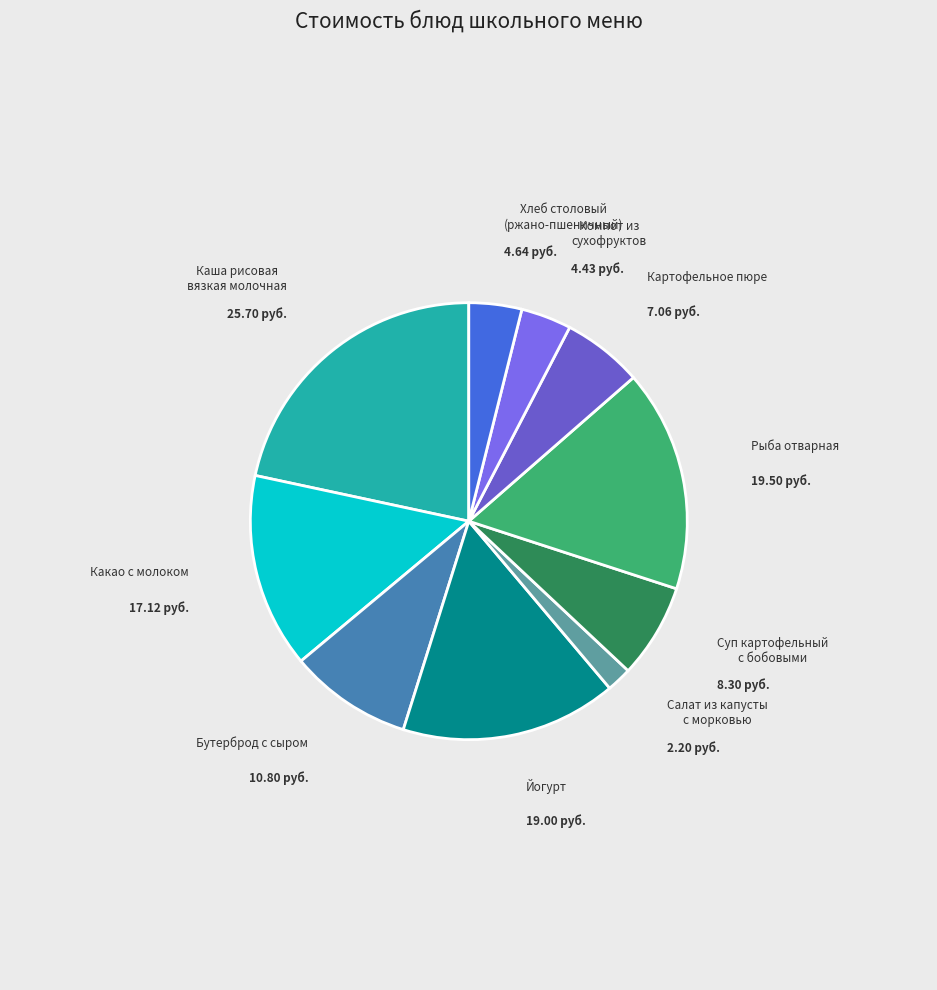

How many segments does this pie chart have?

10